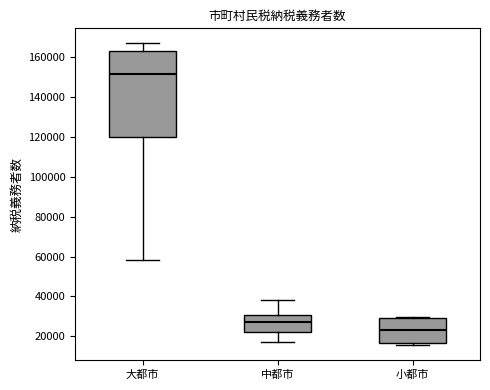

Reading left to right, read every box against the y-axis: the position of its median line, the range the box covers, and the ends of its whiskers. The values are not printed on the chart, so give them approximately, as read against the axis.

大都市: median 152000, box 120000 to 164000, whiskers 58000 to 168000
中都市: median 28000, box 22000 to 30000, whiskers 18000 to 38000
小都市: median 22000, box 16000 to 30000, whiskers 16000 (just below the box's lower edge) to 30000